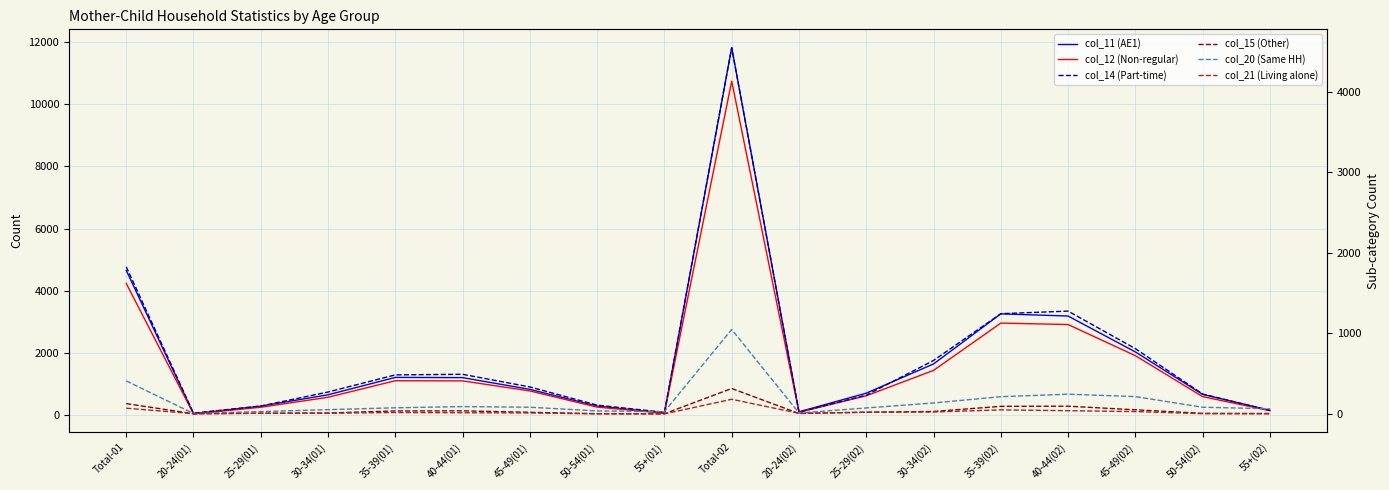

How many values in the col_11 (AE1) series exceed 836?

8